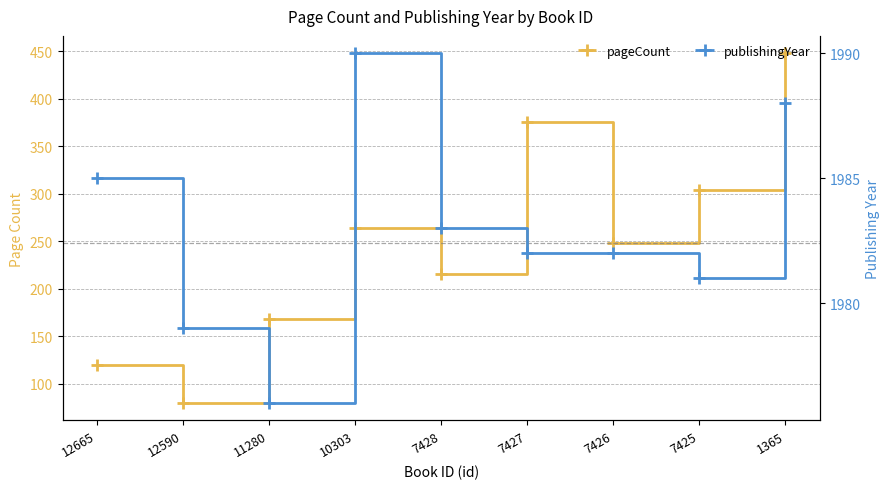

What is the difference between the second highest and minimum values in the pageCount series?

296